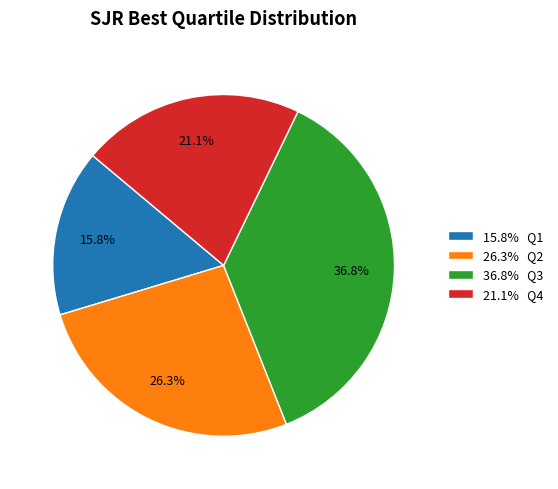

How much of the chart is everything except 36.8% Q3?

63.2%